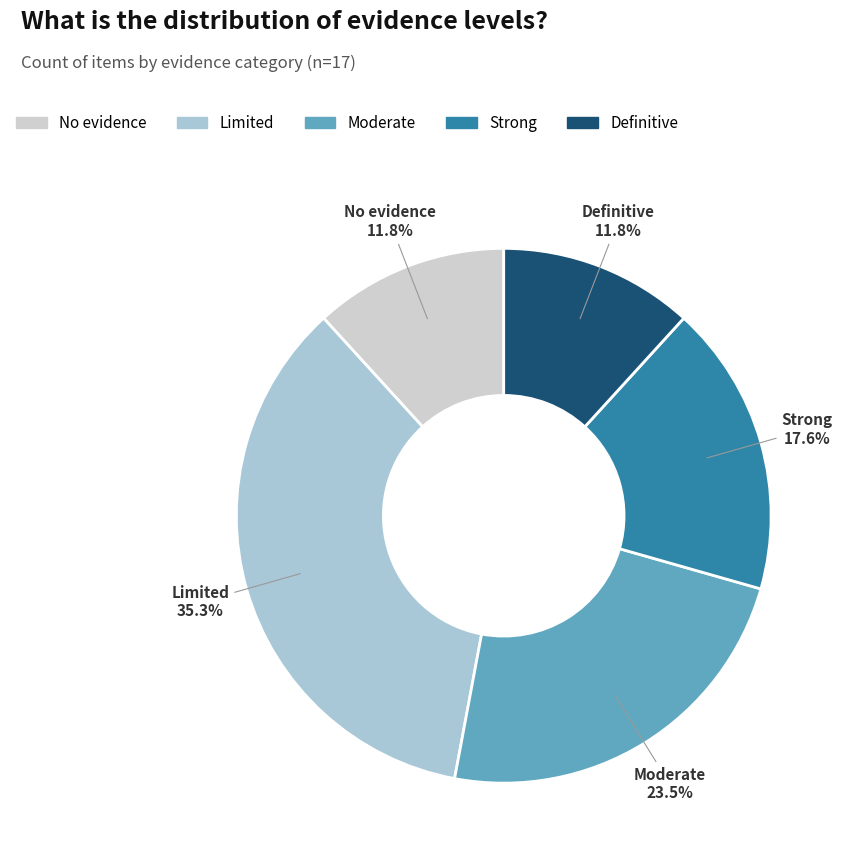

Does any single category account for the majority?

No